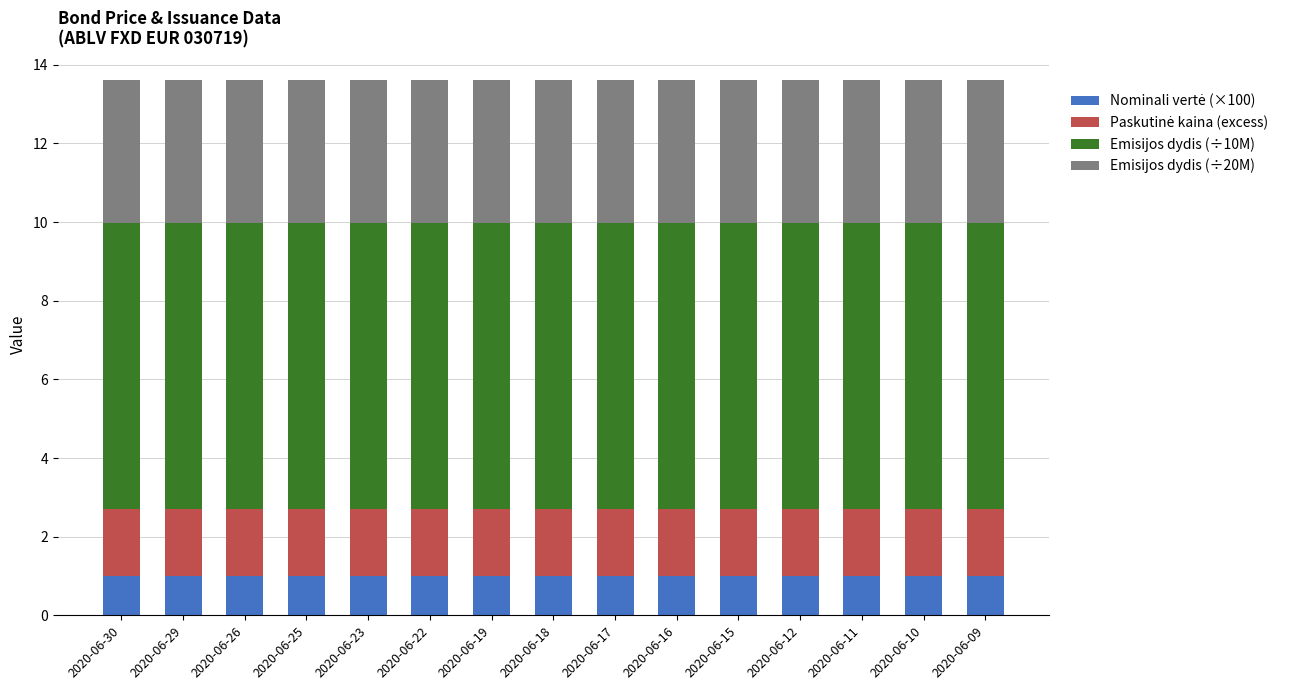

Which series has the largest total across all categories?

Emisijos dydis (÷10M)